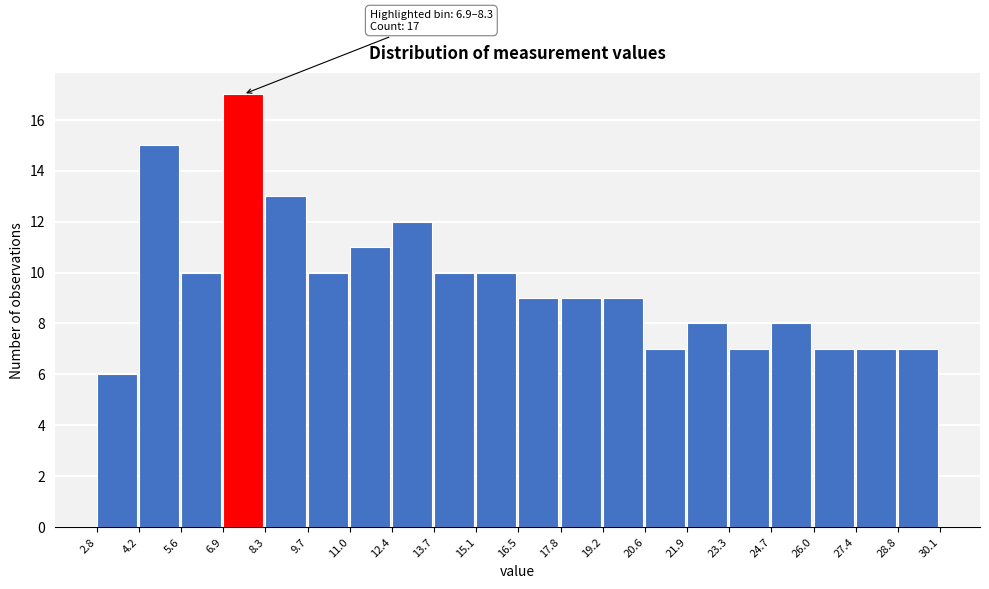

Which range on the x-axis has the tallest bar?

6.9 to 8.3